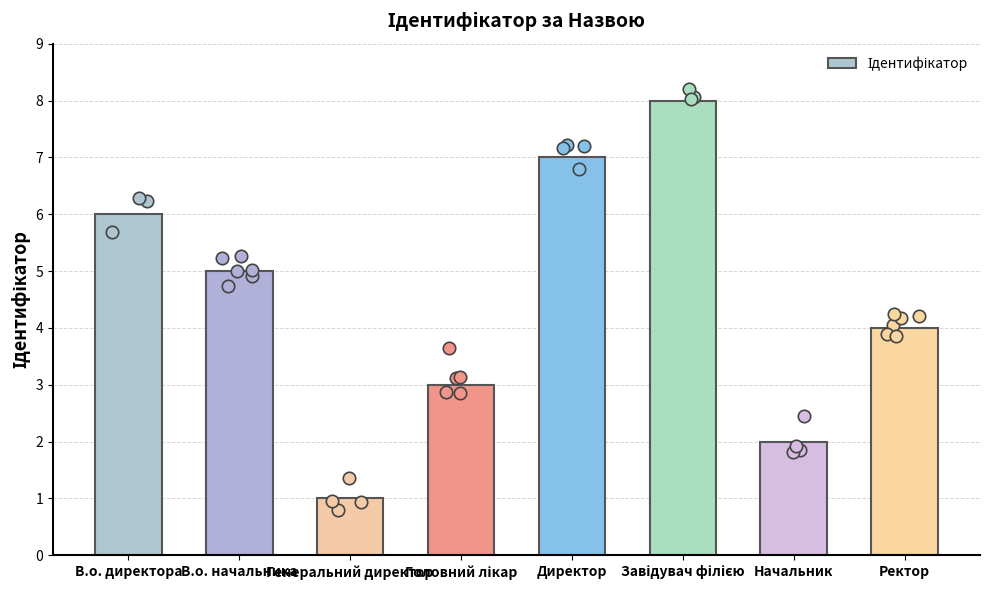

What is the change in value from Генеральний директор to Начальник?

+1